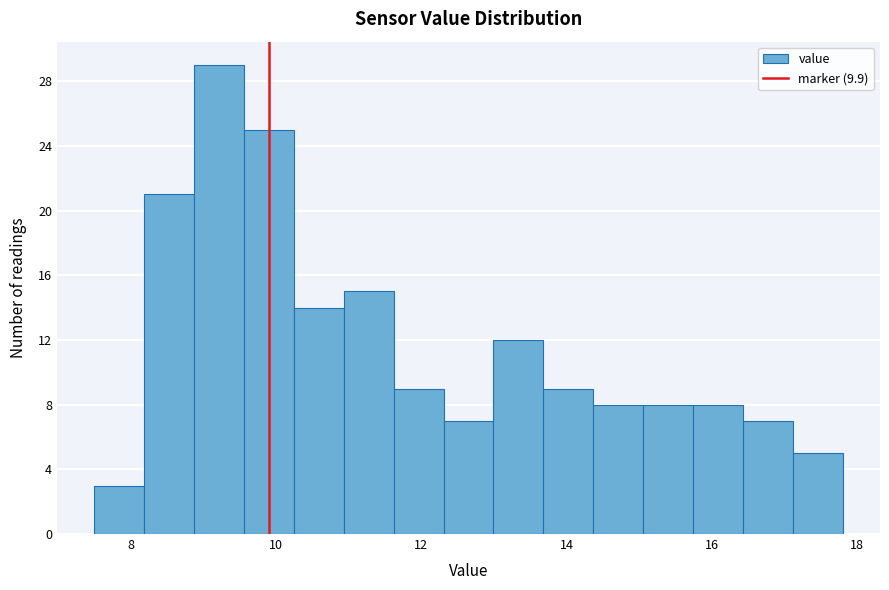

Read against the x-axis, roughly where is the centre of the tallest bar?

9.2